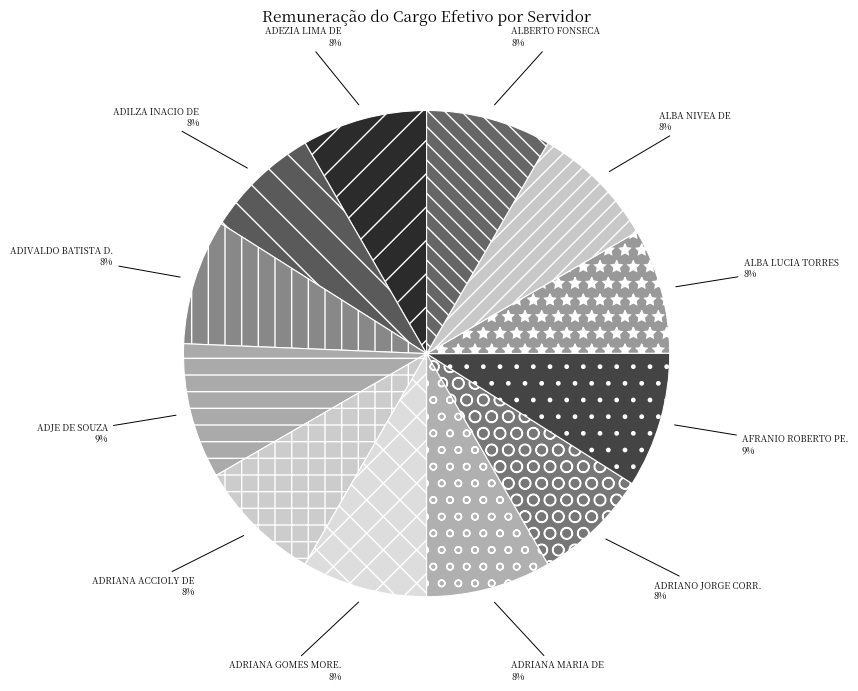

Is there any slice that represents more than half of the pie?

No